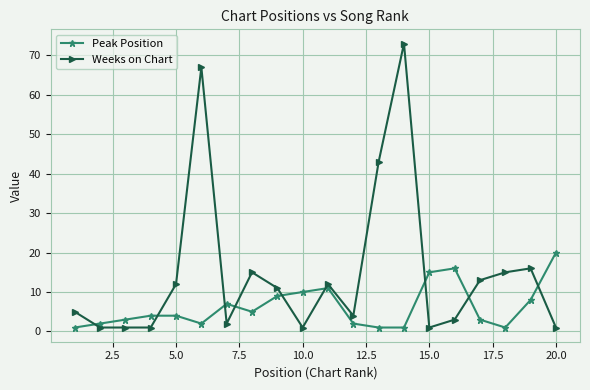

What is the average value of the Peak Position series?

6